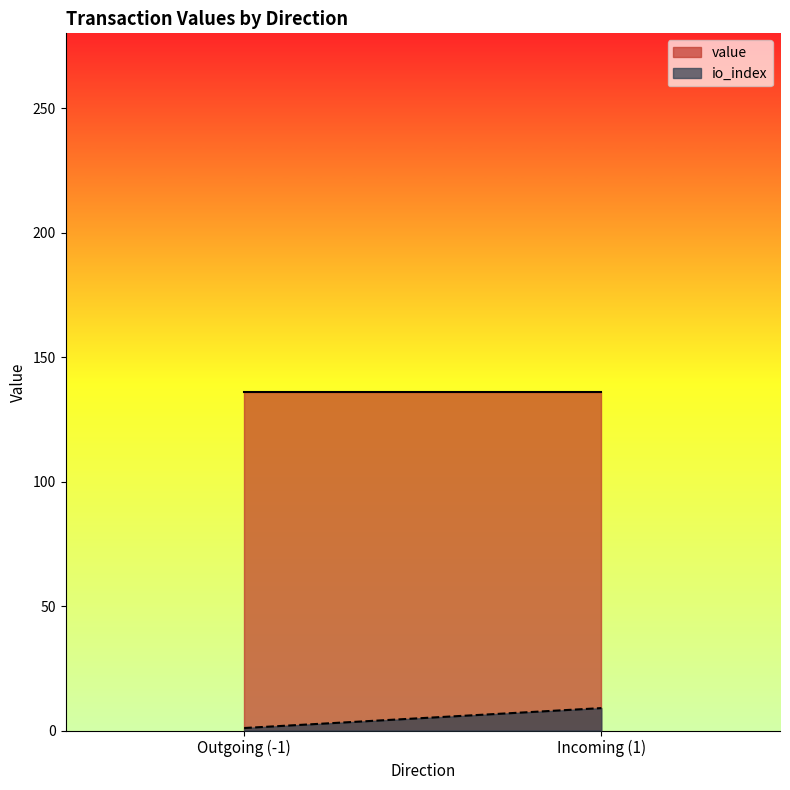

What is the maximum value for io_index?

9.0